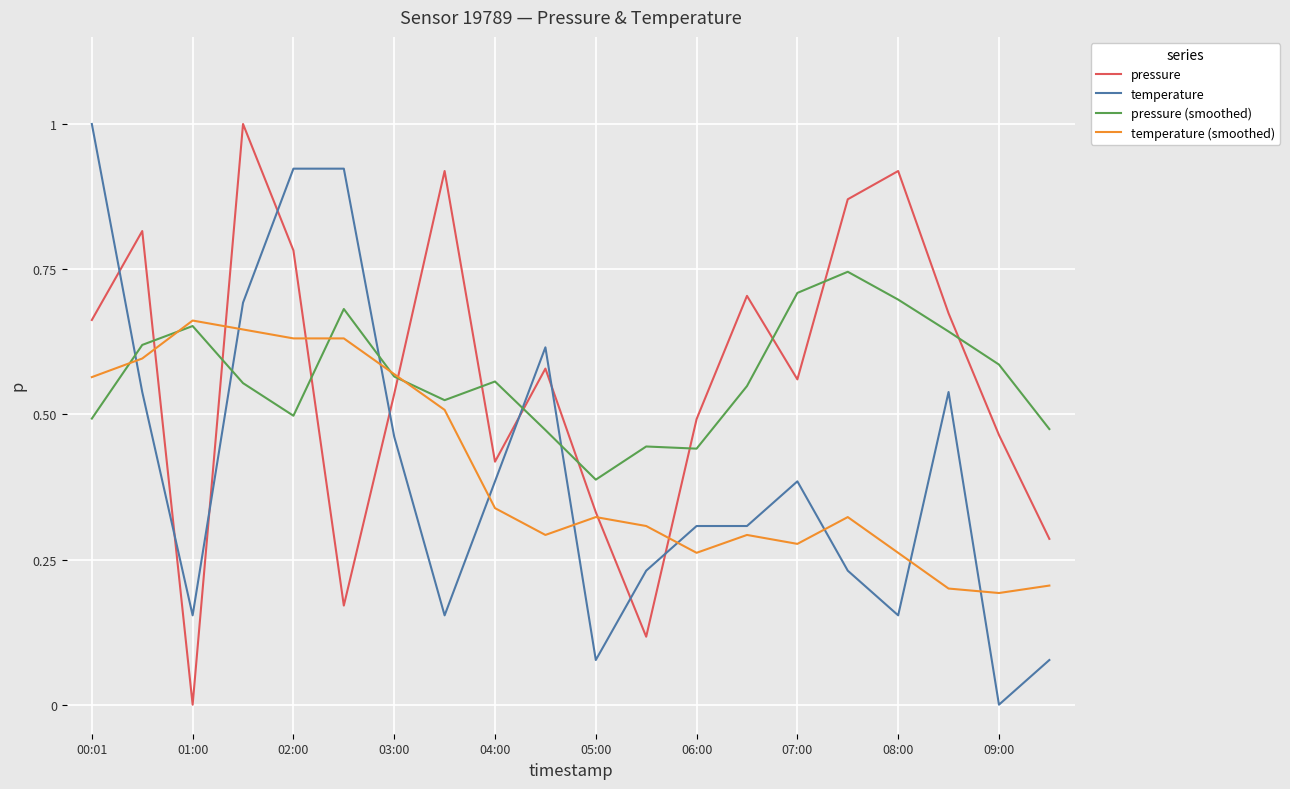

Which series ends up on top after the final intersection of pressure (smoothed) and pressure?

pressure (smoothed)